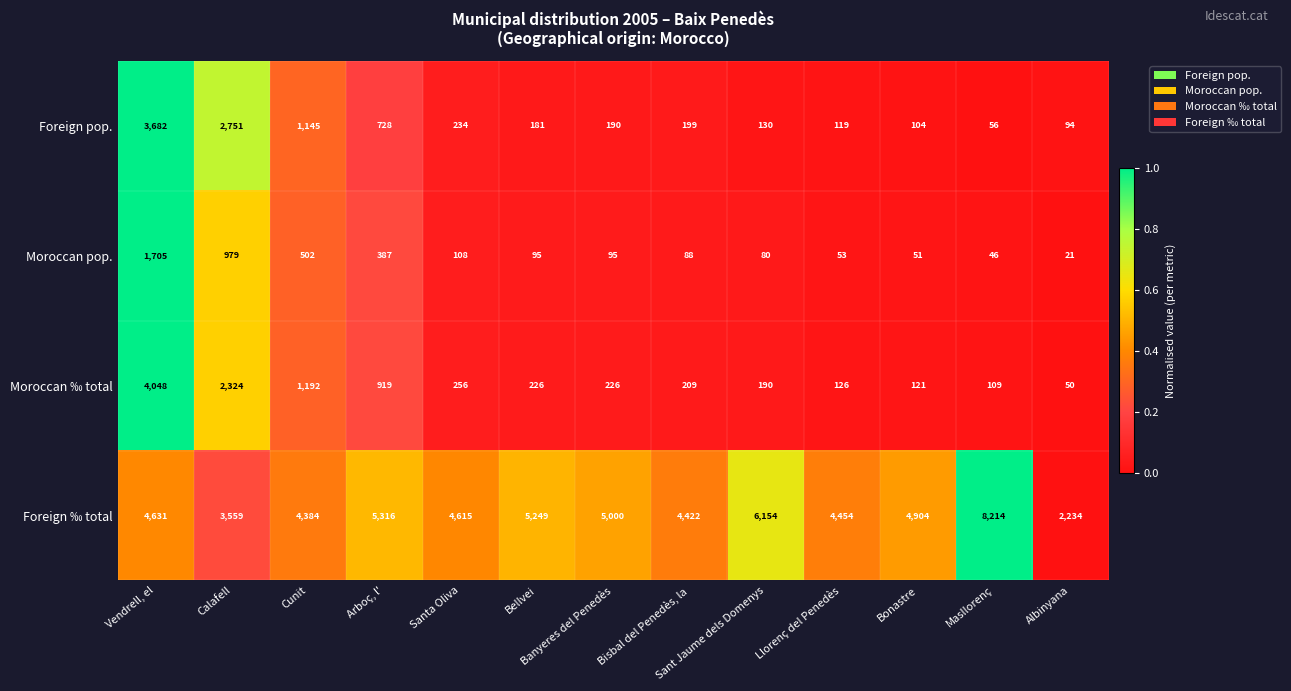

Between Bellvei and Bonastre, which series saw the biggest shift?

Foreign ‰ total